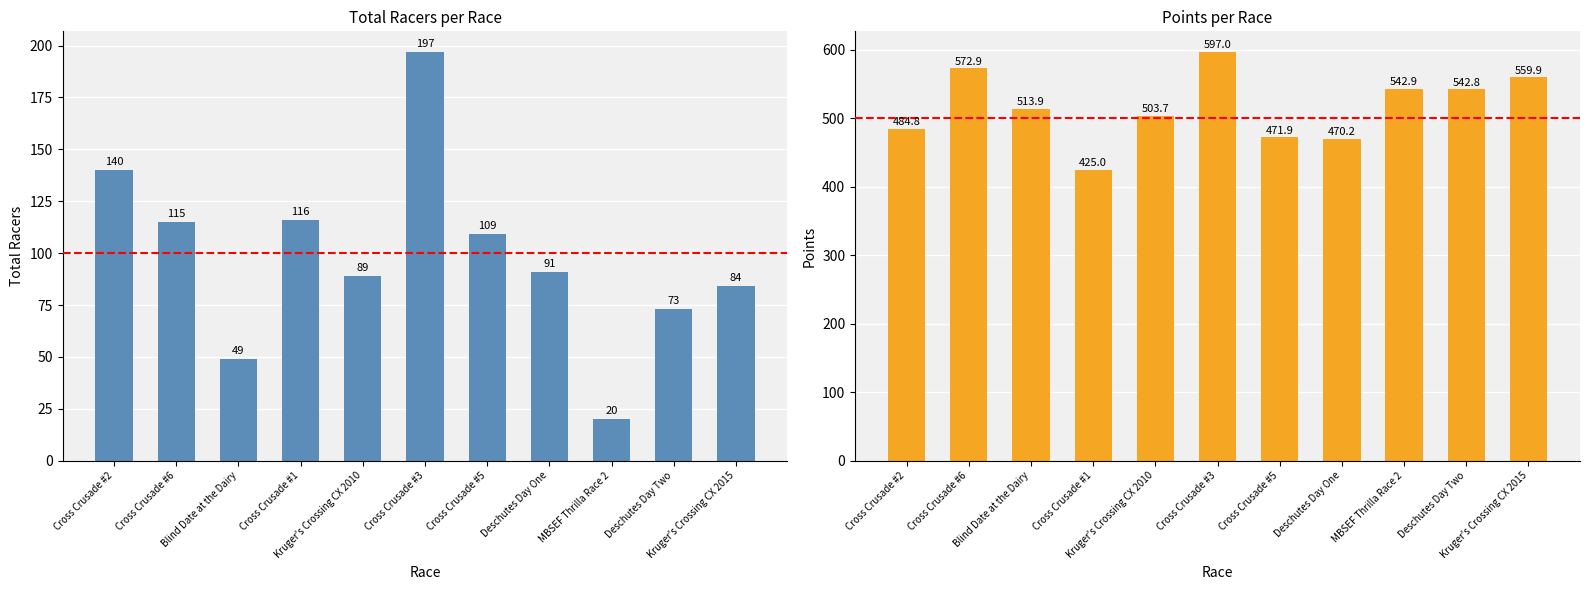

At which label is Total Racers closest to 108?

Cross Crusade #5